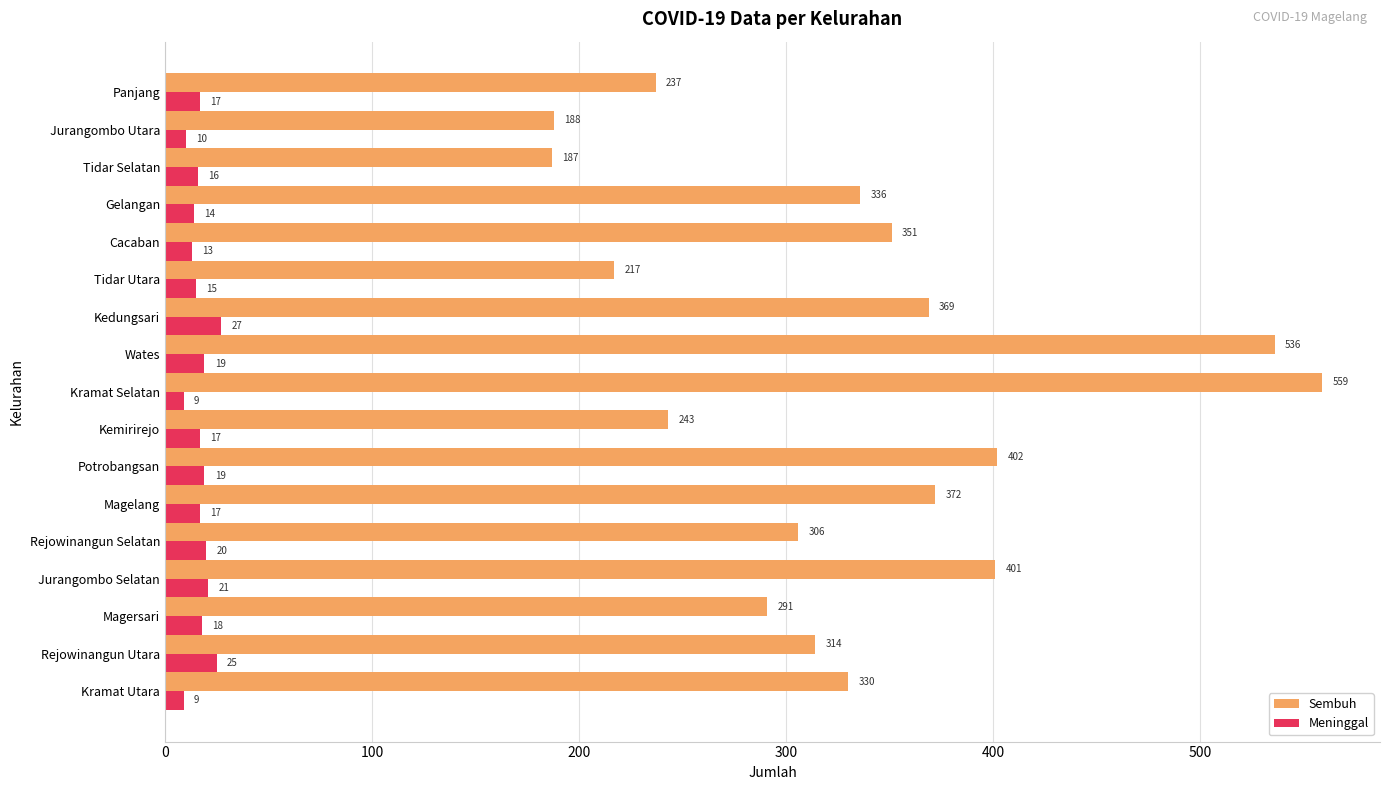

Rank the series at Kemirirejo from highest to lowest value.

Sembuh, Meninggal